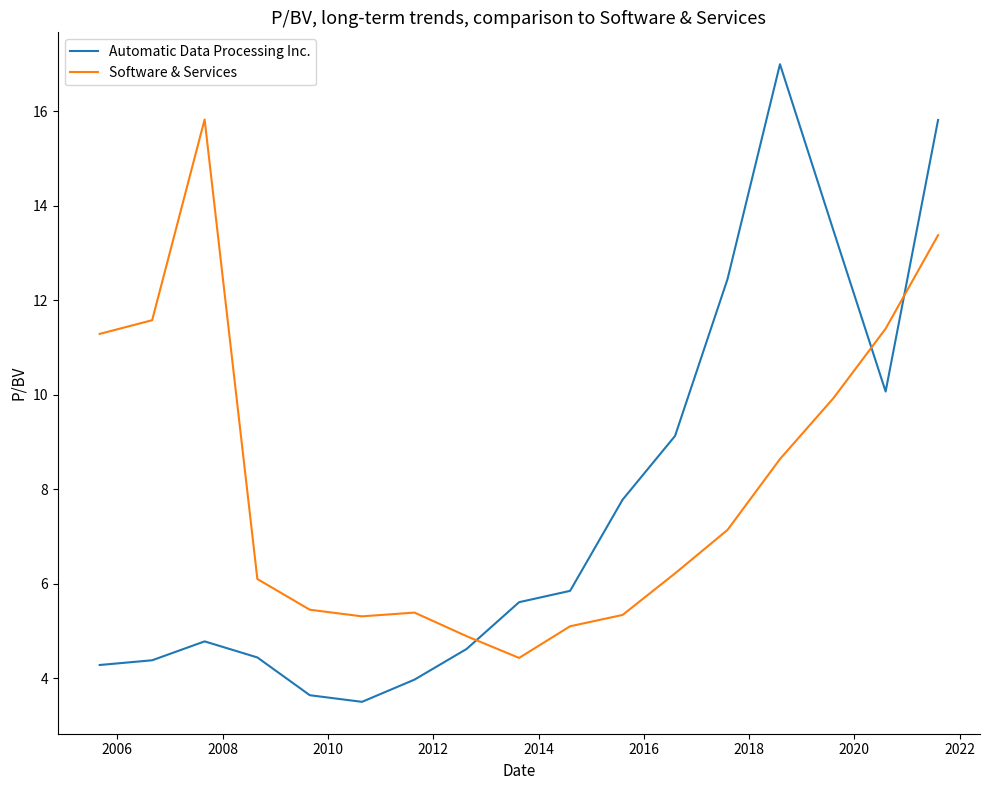

What is the lowest value of the Automatic Data Processing Inc. series?

3.5